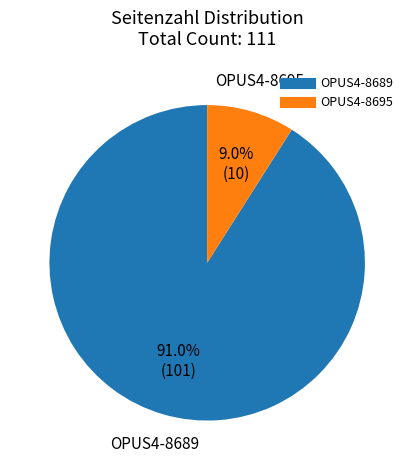

Rank the categories by value from lowest to highest.

OPUS4-8695, OPUS4-8689